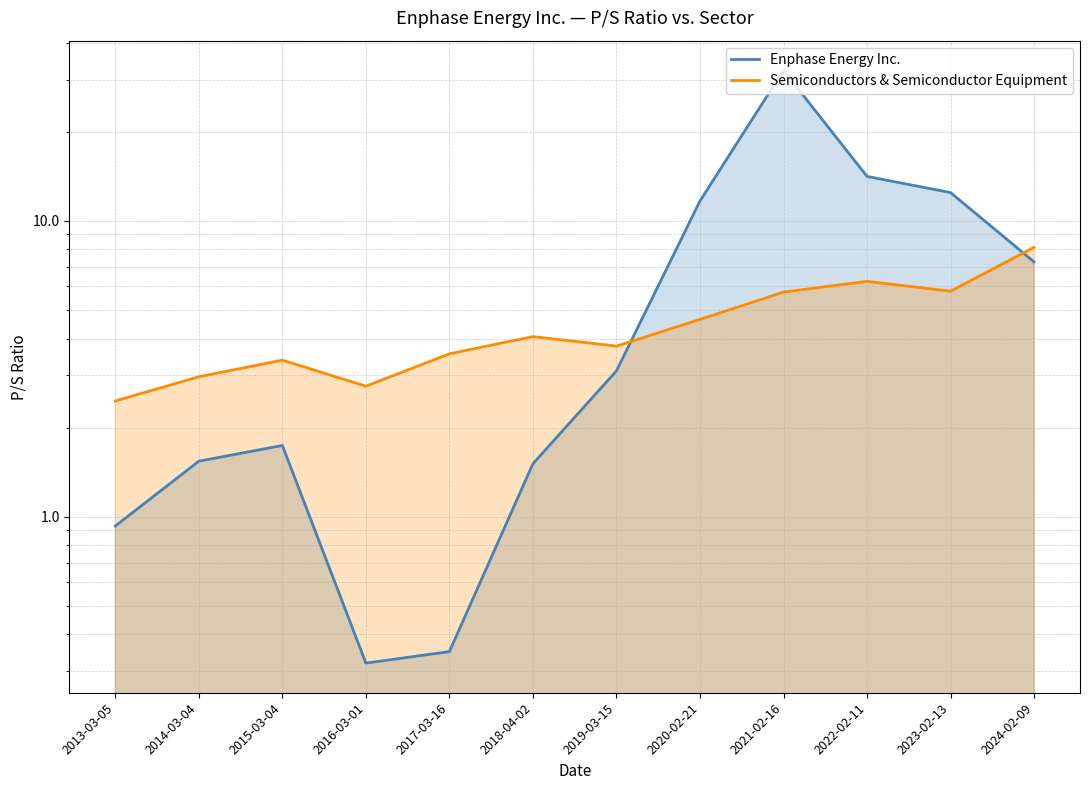

Reading left to right, what are all the values shown in this chart?

Enphase Energy Inc.: 2013-03-05=0.9	2014-03-04=1.5	2015-03-04=1.7	2016-03-01=0.3	2017-03-16=0.3	2018-04-02=1.5	2019-03-15=3.1	2020-02-21=11.7	2021-02-16=32.2	2022-02-11=14.1	2023-02-13=12.4	2024-02-09=7.3
Semiconductors & Semiconductor Equipment: 2013-03-05=2.5	2014-03-04=3.0	2015-03-04=3.4	2016-03-01=2.8	2017-03-16=3.5	2018-04-02=4.1	2019-03-15=3.8	2020-02-21=4.6	2021-02-16=5.7	2022-02-11=6.2	2023-02-13=5.8	2024-02-09=8.1